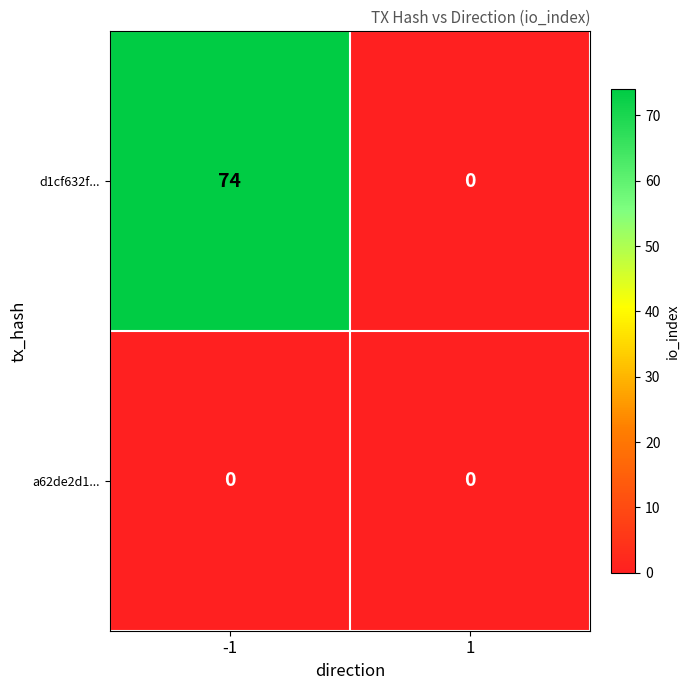

Reading right to left, list all the values displayed in this chart.

d1cf632f...: 0	74
a62de2d1...: 0	0